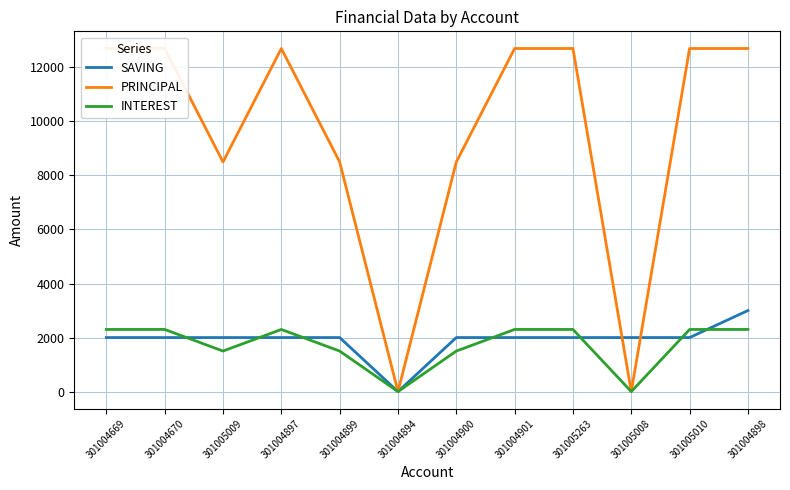

At which label does SAVING first exceed 2000?

301004898